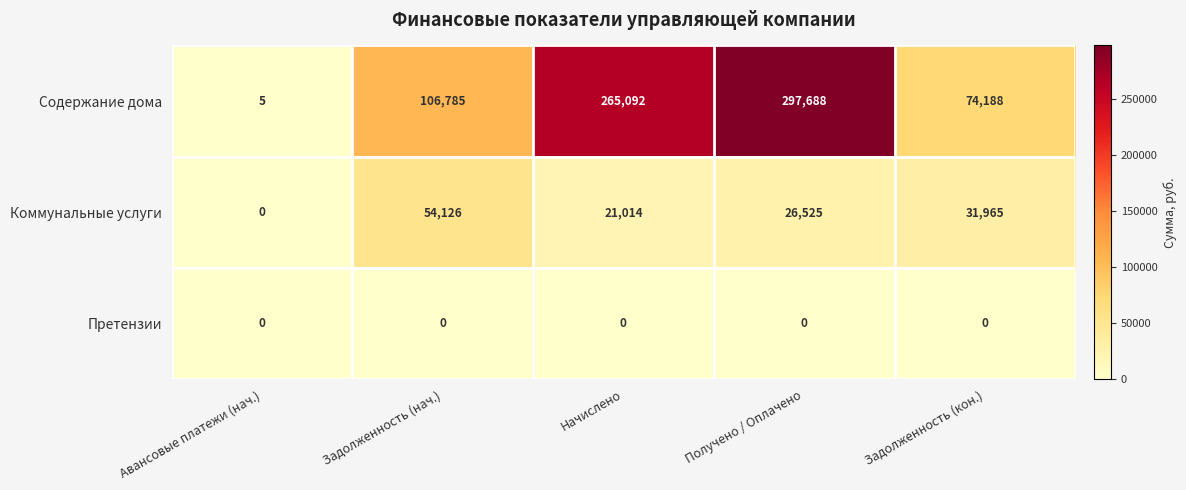

Which series has the widest spread of values?

Содержание дома